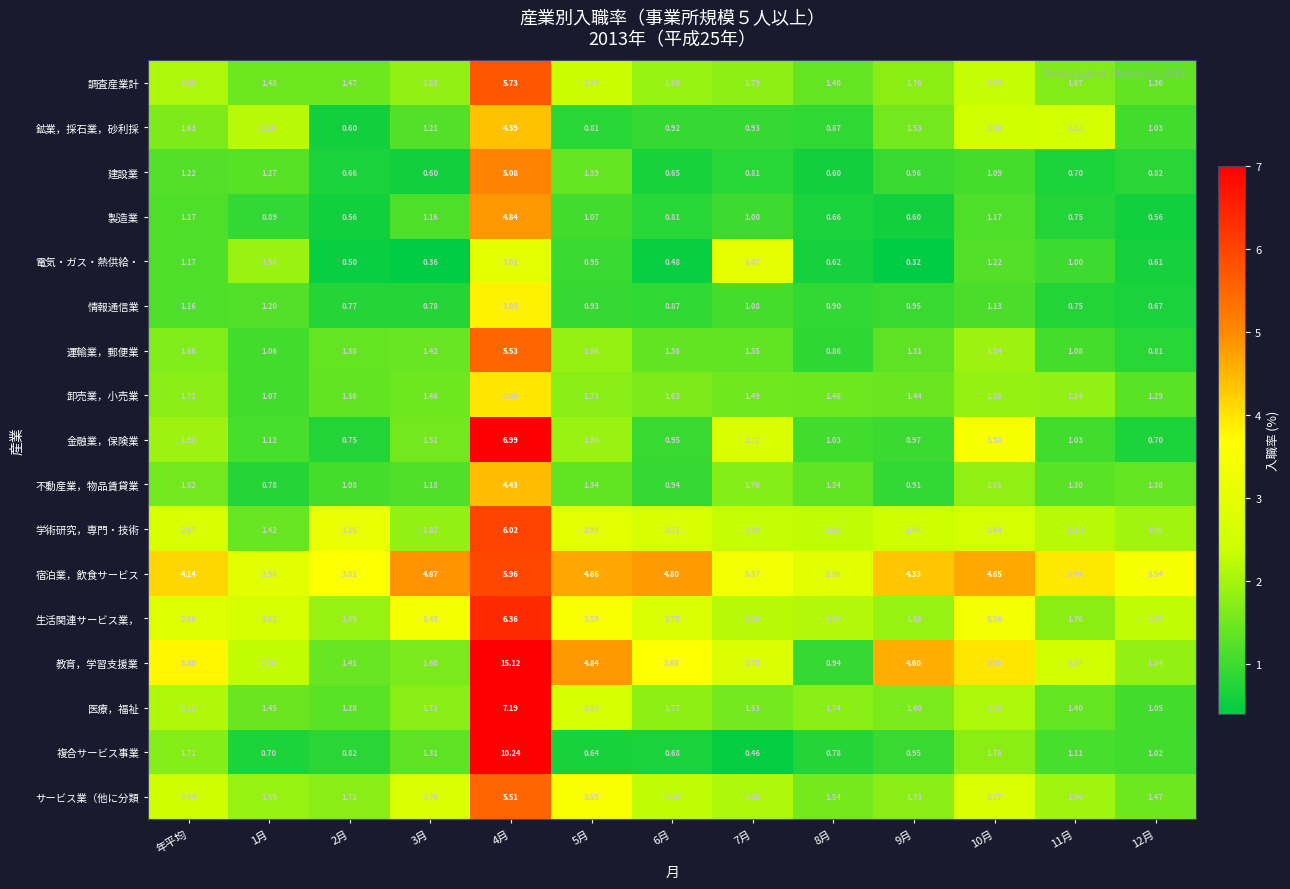

Rank the series by their maximum value, from highest to lowest.

教育，学習支援業, 複合サービス事業, 医療，福祉, 金融業，保険業, 生活関連サービス業，, 学術研究，専門・技術, 宿泊業，飲食サービス, 調査産業計, 運輸業，郵便業, サービス業（他に分類, 建設業, 製造業, 不動産業，物品賃貸業, 鉱業，採石業，砂利採, 卸売業，小売業, 情報通信業, 電気・ガス・熱供給・